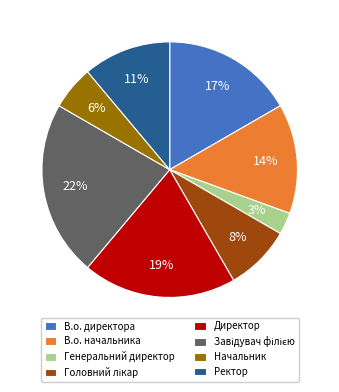

Which category has the smallest portion of the pie?

Генеральний директор